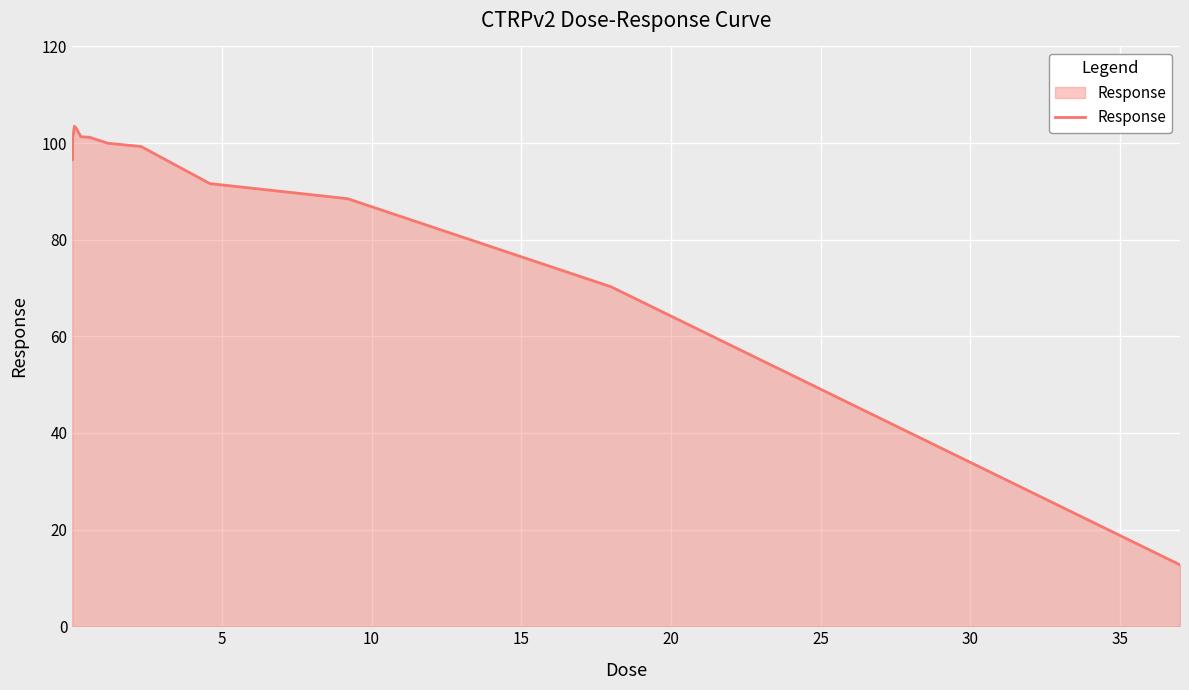

Does the chart display data point markers on the line(s)?

No